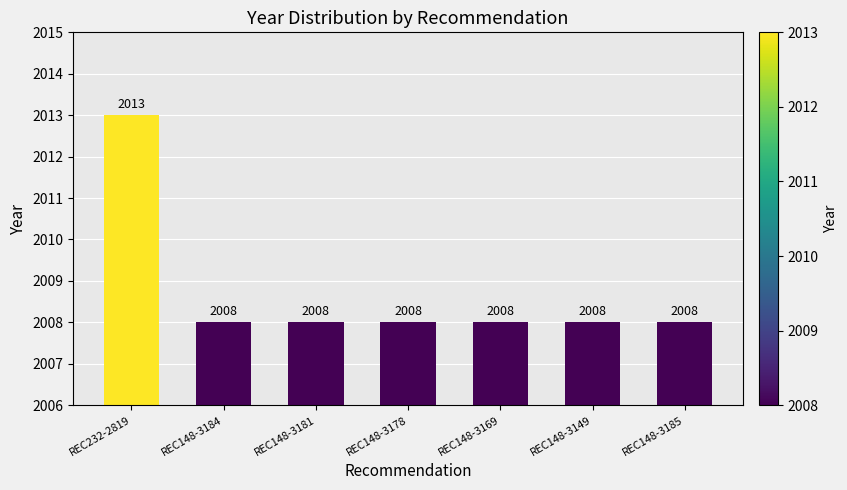

Reading left to right, extract all data points from this chart.

2013	2008	2008	2008	2008	2008	2008